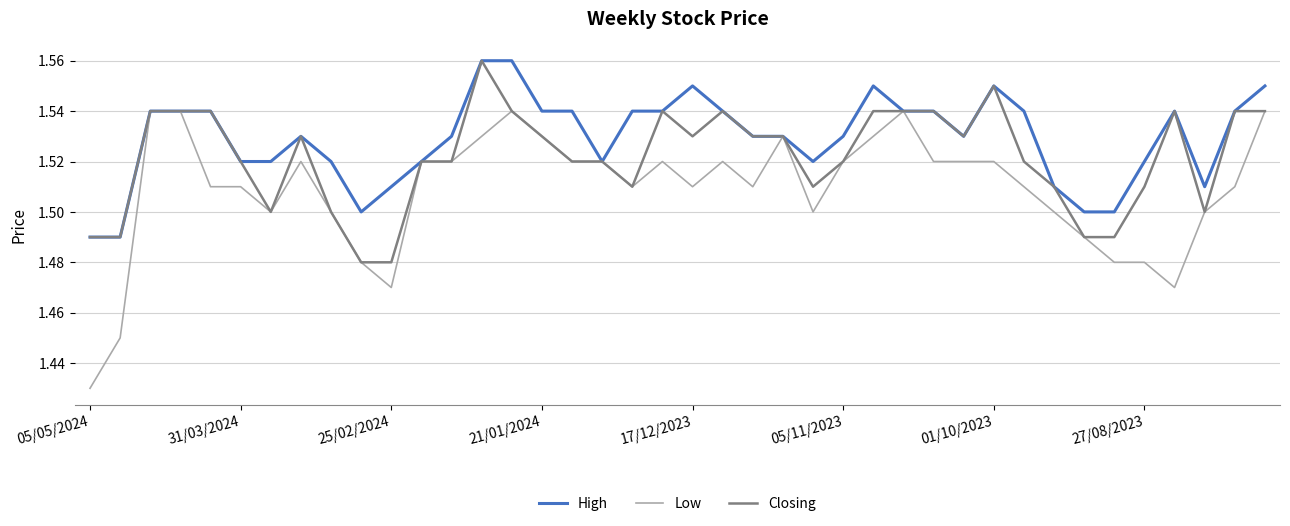

Which series has the largest total across all categories?

High